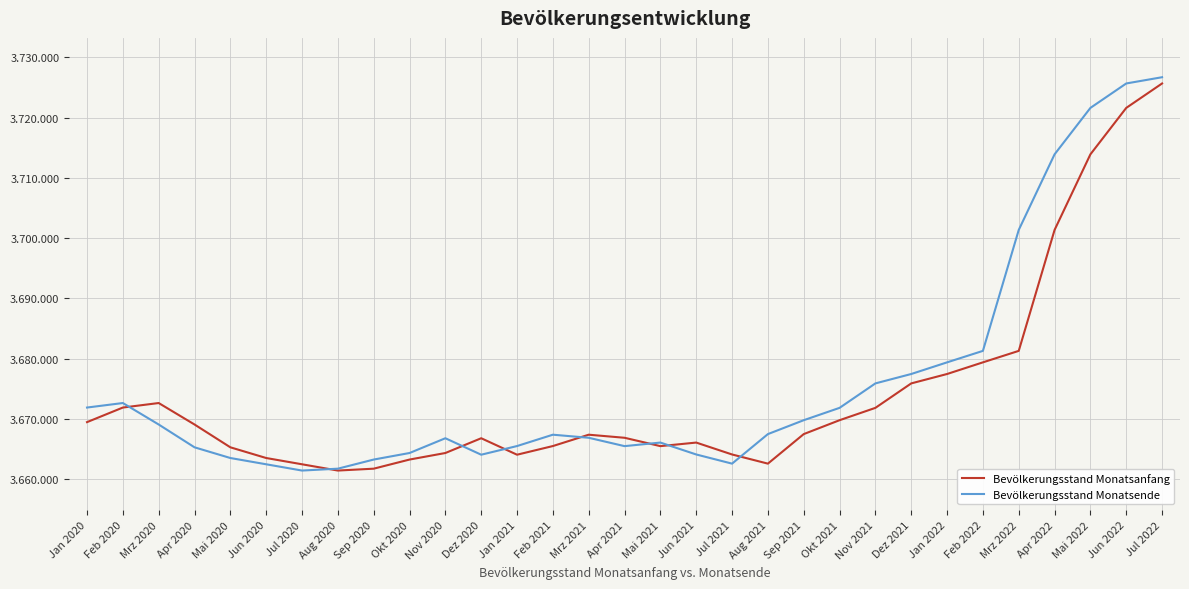

What are all the series names shown in the legend?

Bevölkerungsstand Monatsanfang, Bevölkerungsstand Monatsende